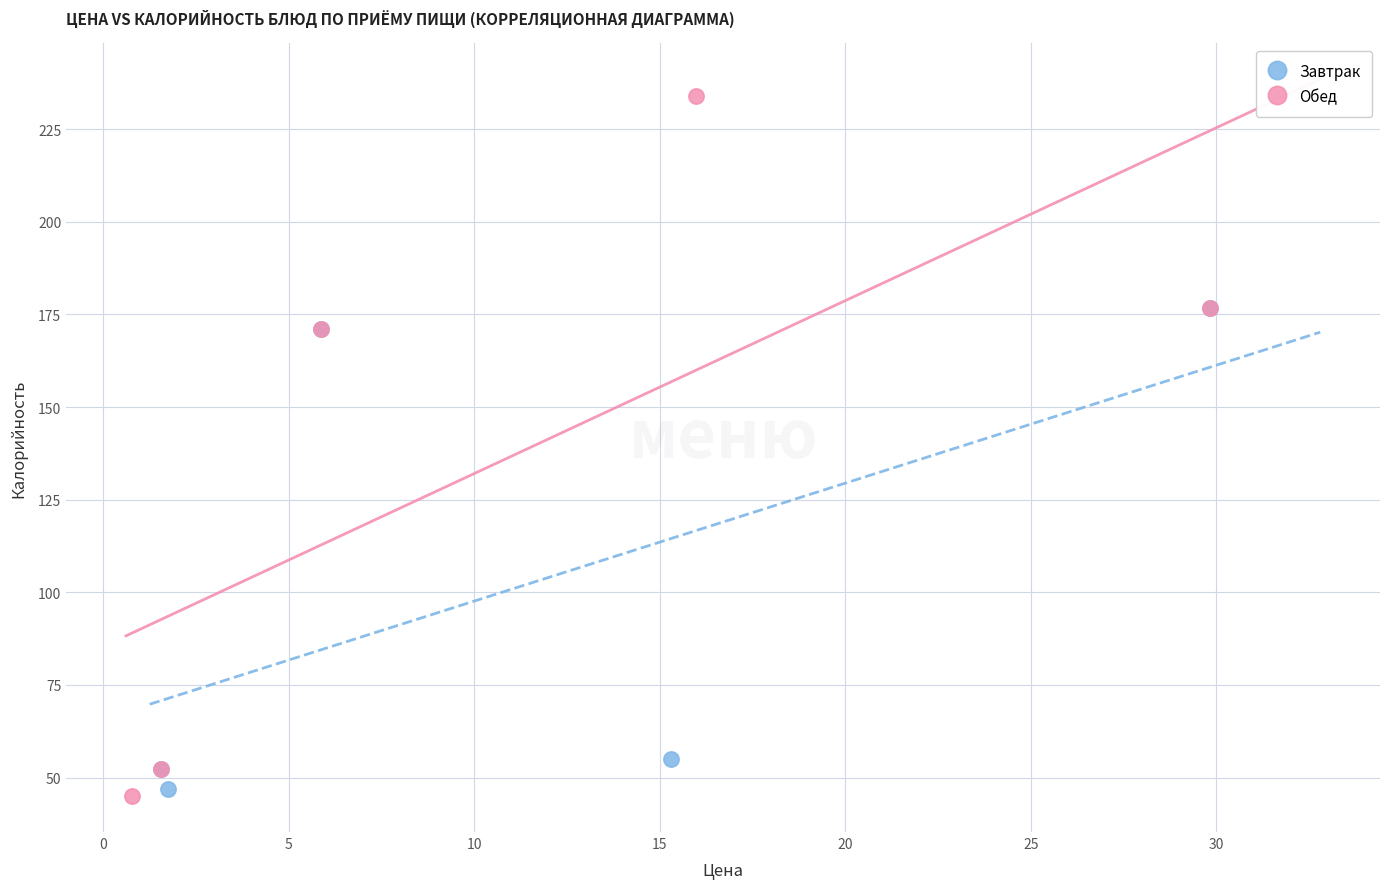

Which series has the largest Y range (max minus min)?

Обед